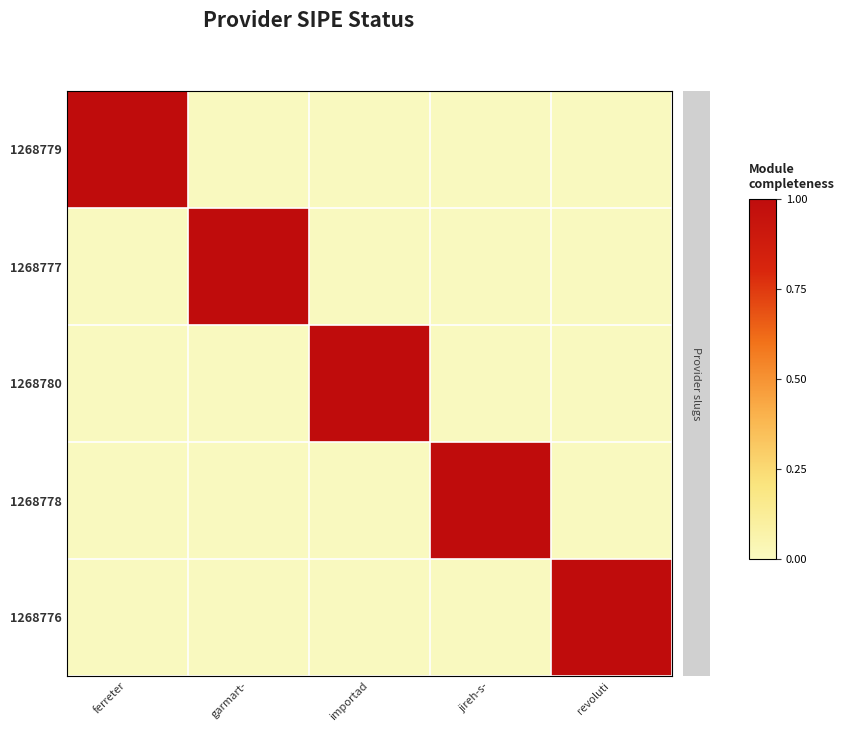

What is the spread (max minus min) of values at ferreter?

1